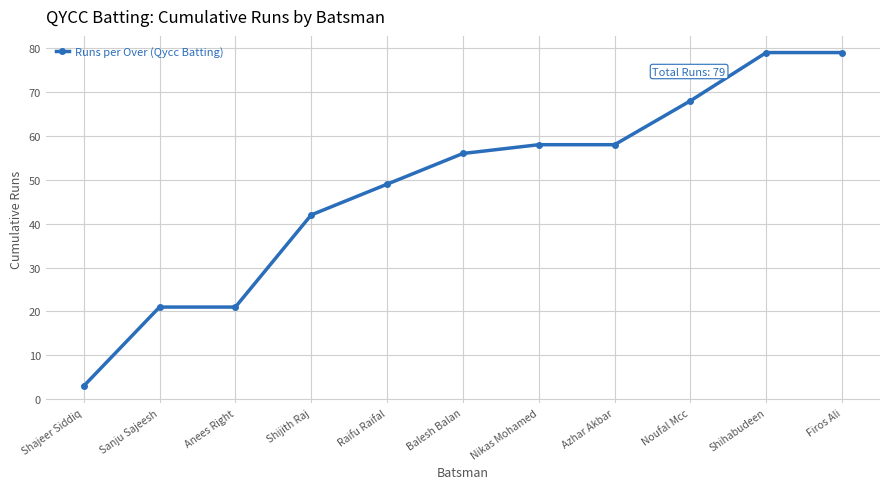

Reading left to right, what are all the values shown in this chart?

Shajeer Siddiq=3	Sanju Sajeesh=21	Anees Right=21	Shijith Raj=42	Raifu Raifal=49	Balesh Balan=56	Nikas Mohamed=58	Azhar Akbar=58	Noufal Mcc=68	Shihabudeen=79	Firos Ali=79